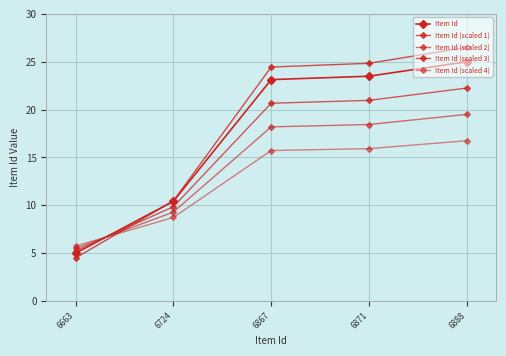

At how many categories does at least one series exceed 12?

3